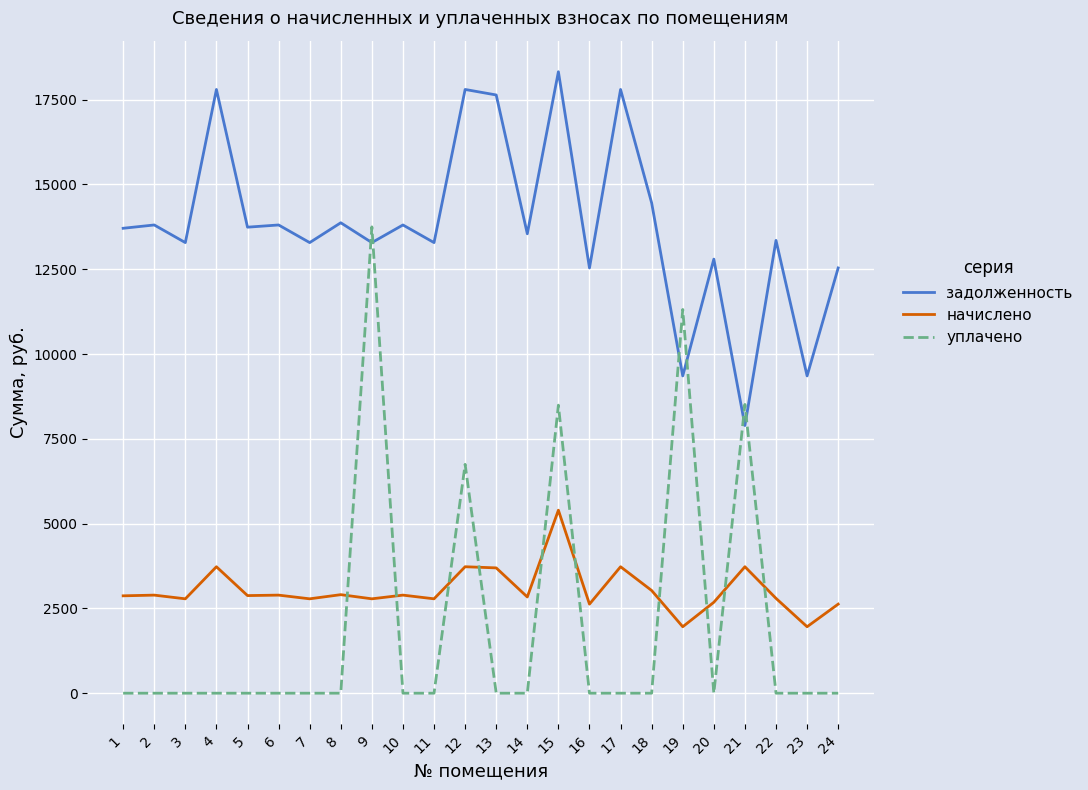

What is the highest value of the задолженность series?

18323.8